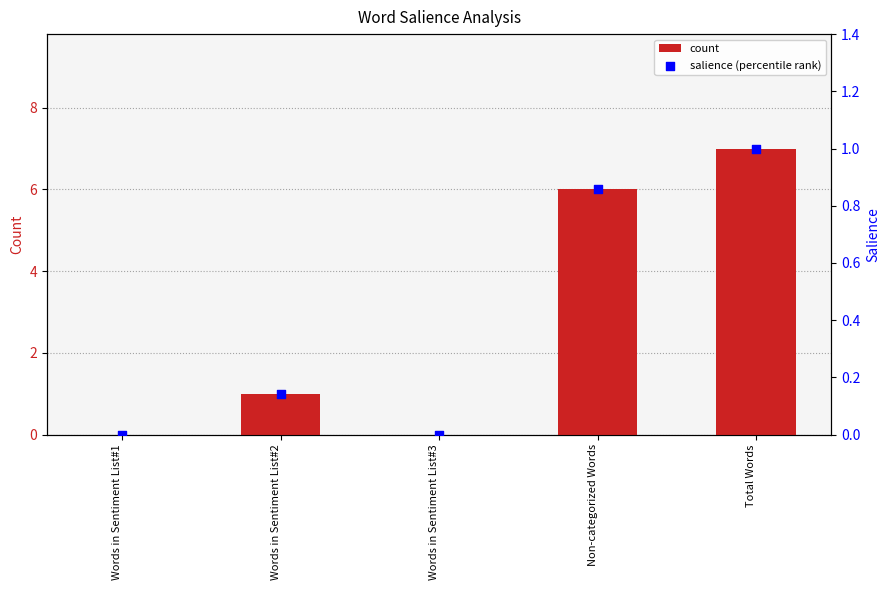

Which series has the largest Y range (max minus min)?

count